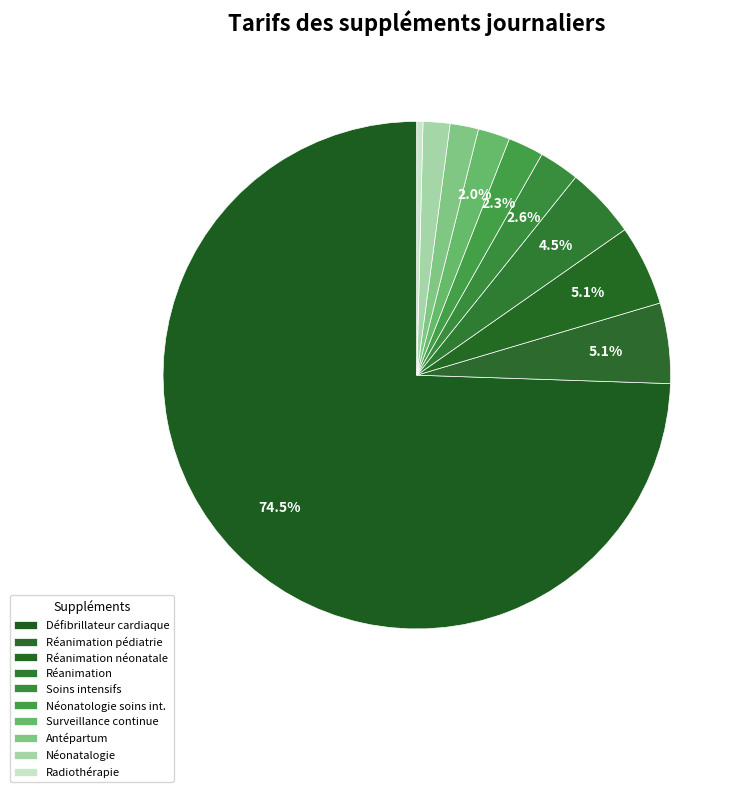

How many slices are in this pie chart?

10